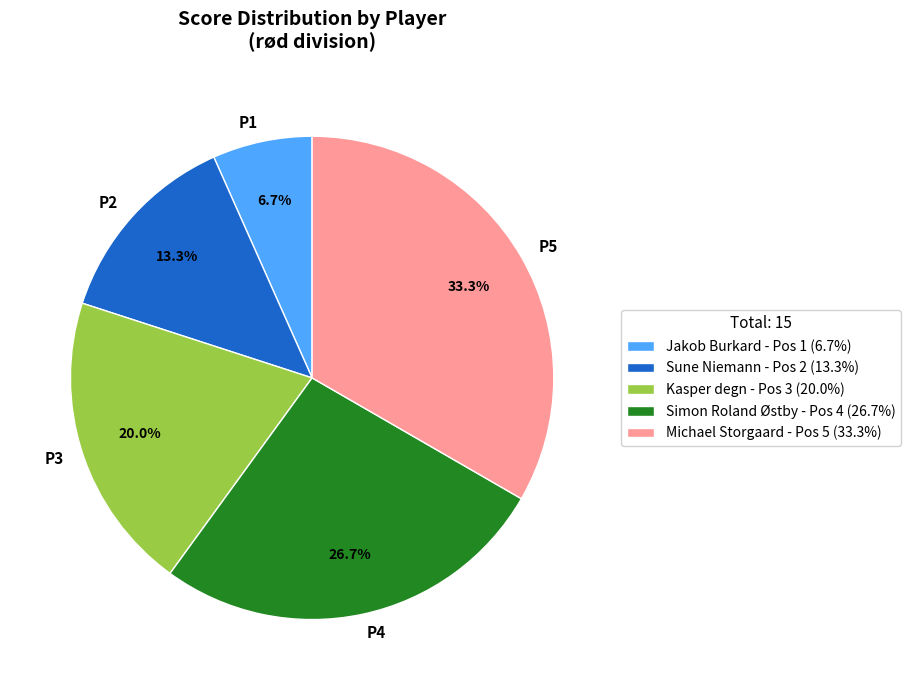

Which category has the biggest portion of the pie?

P5